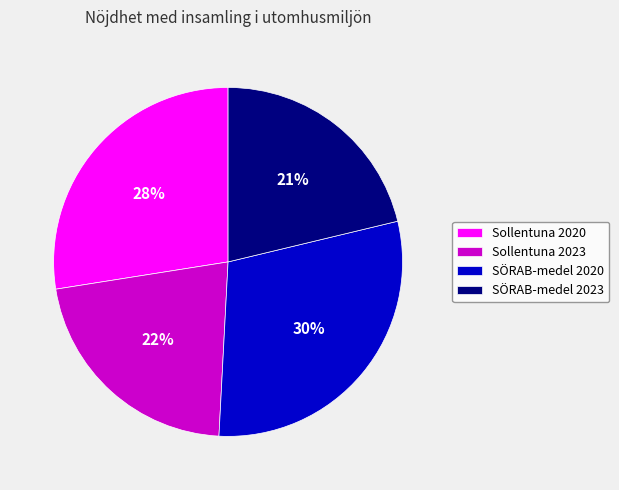

What percentage is the Sollentuna 2023 slice, to the nearest percent?

22%